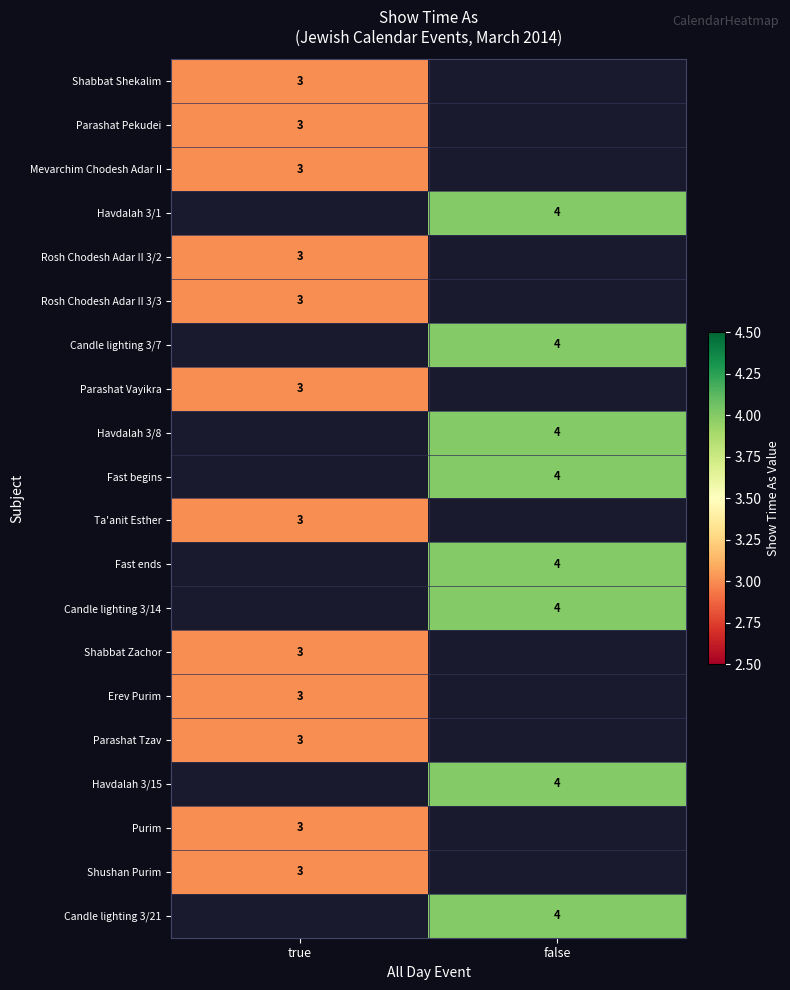

What is the smallest value displayed?

3.0